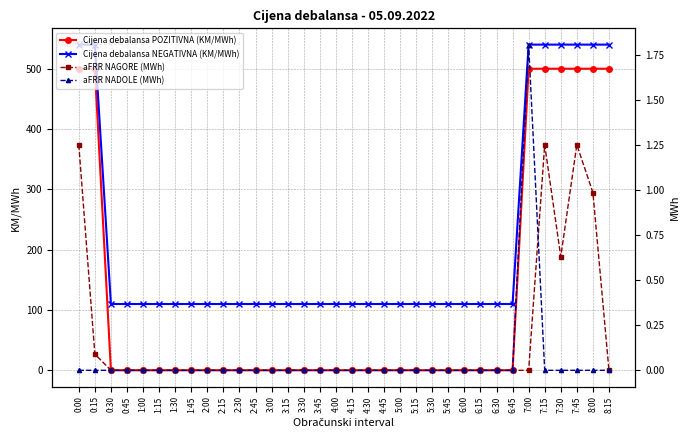

What is the label of the 25th point from the right?

2:15